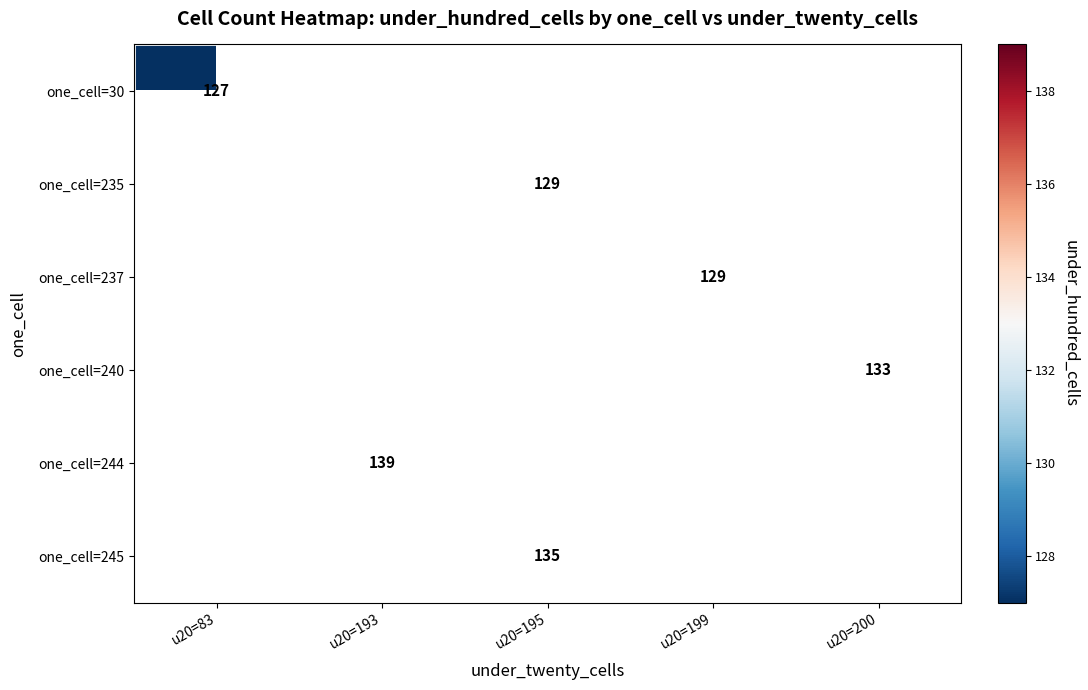

At which category does the chart reach its minimum across all series?

u20=83